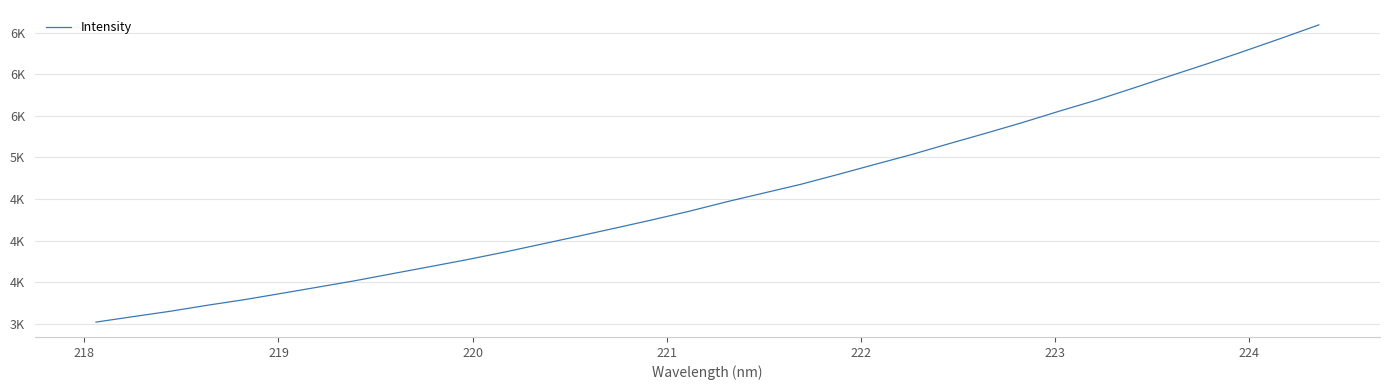

Is this an area chart (filled region under the line)?

No